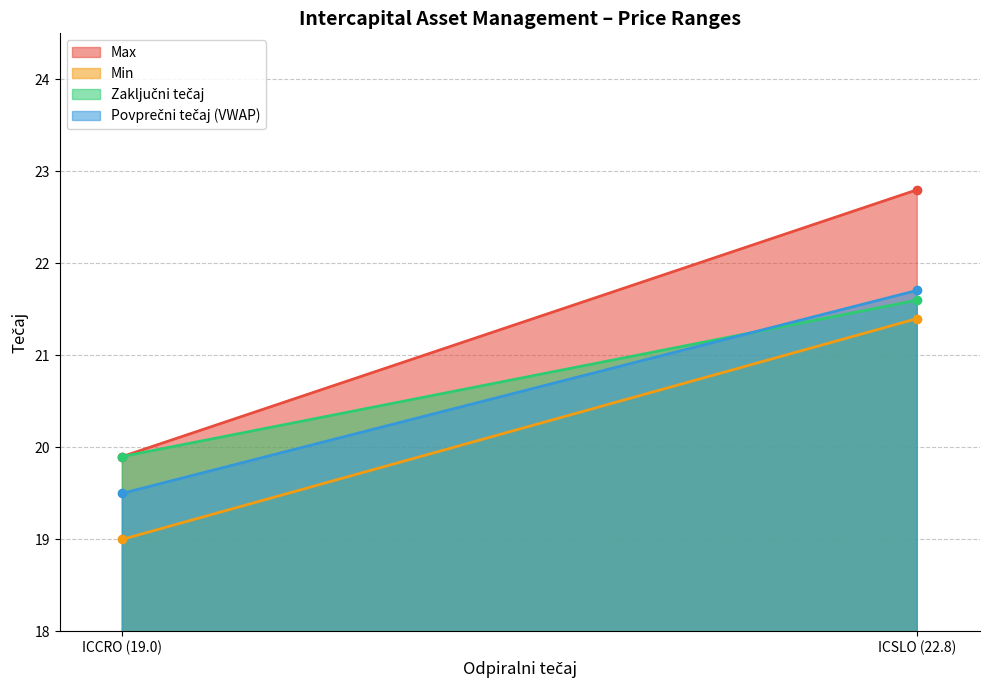

What are all the series names shown in the legend?

Max, Min, Zaključni tečaj, Povprečni tečaj (VWAP)